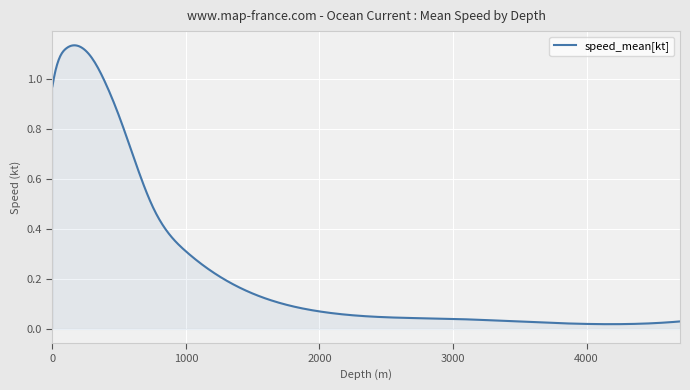

How many categories are shown in the chart?

400